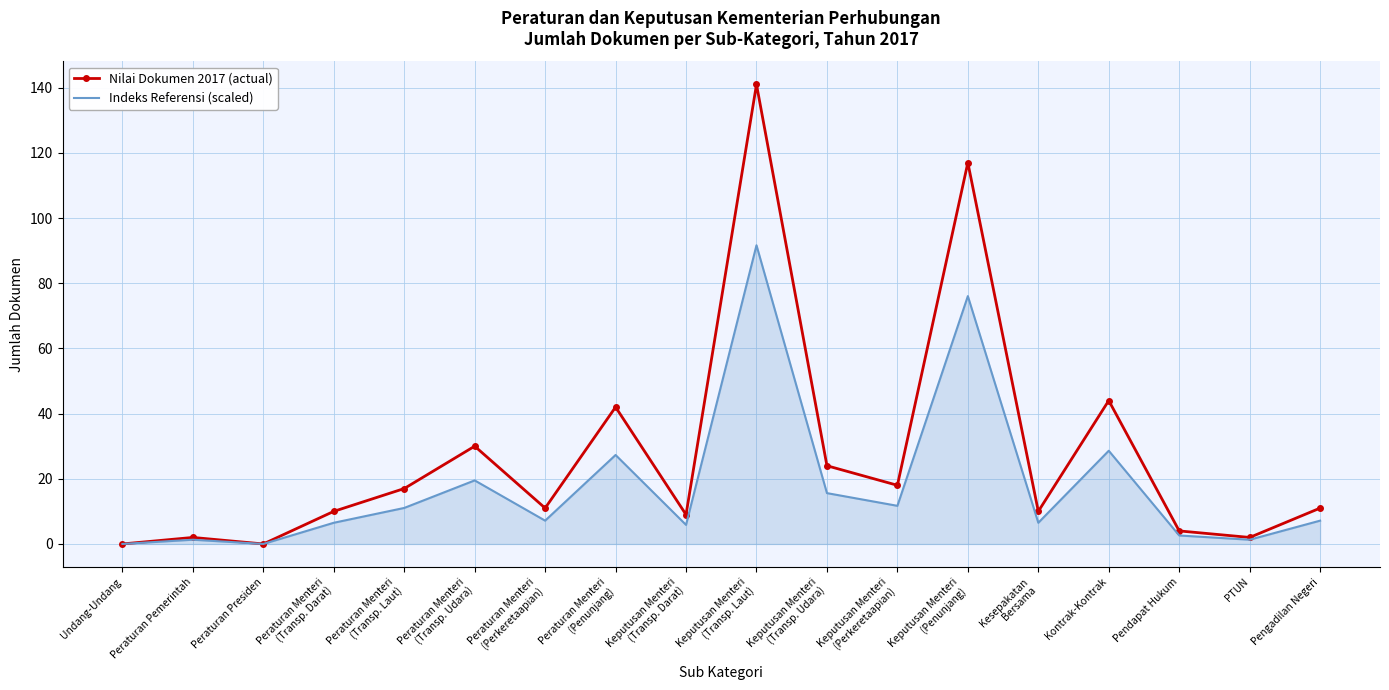

Rank the series by their maximum value, from highest to lowest.

Nilai Dokumen 2017 (actual), Indeks Referensi (scaled)